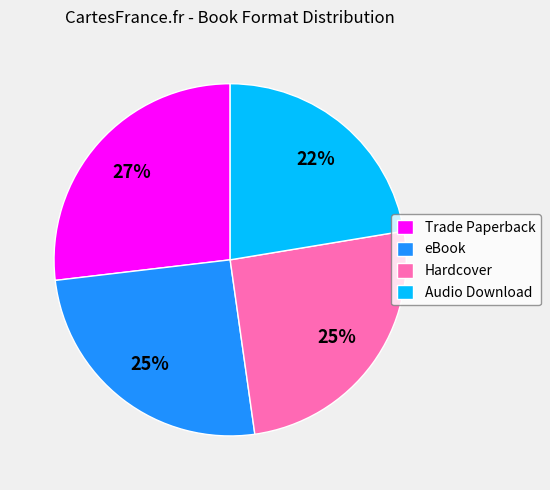

Approximately how many times larger is the value at Trade Paperback compared to Audio Download?

1.2